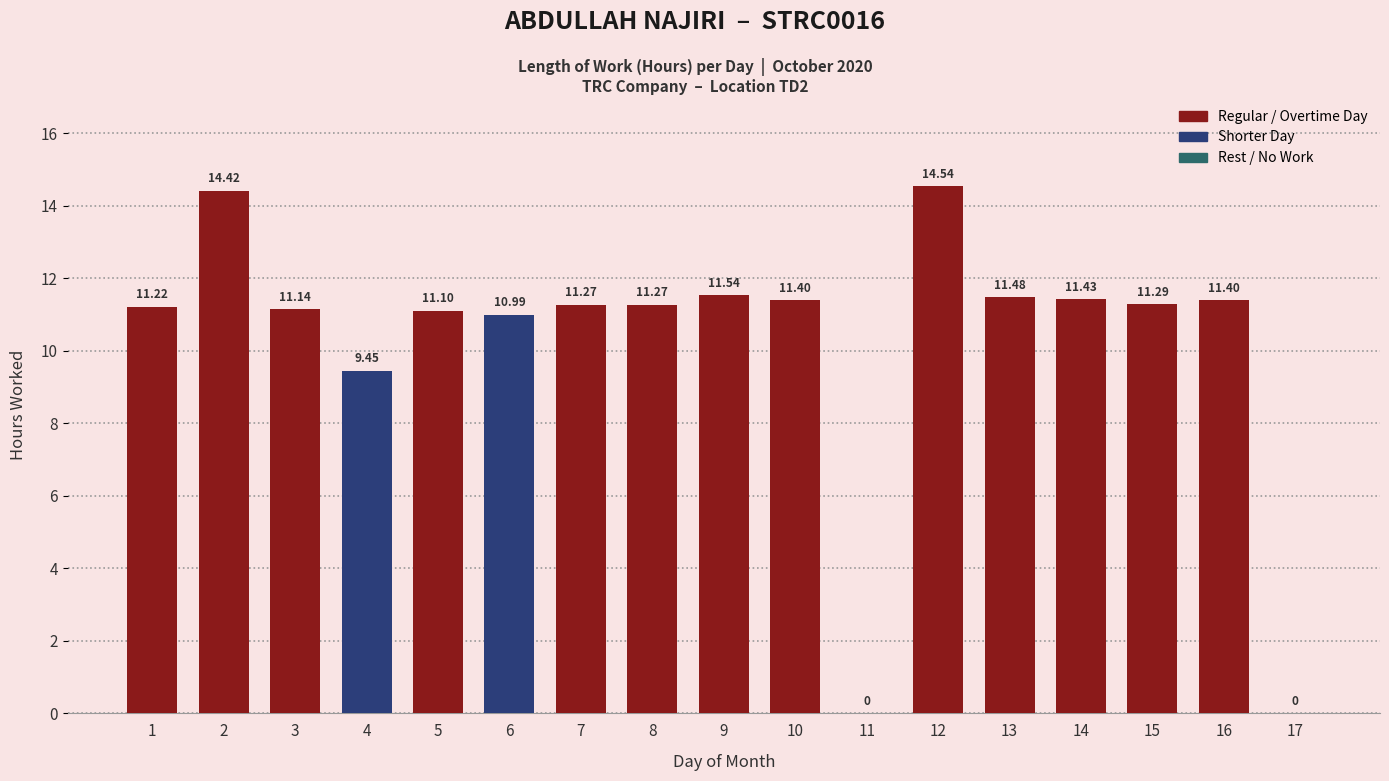

What is the change in value from 1 to 13?

+0.3